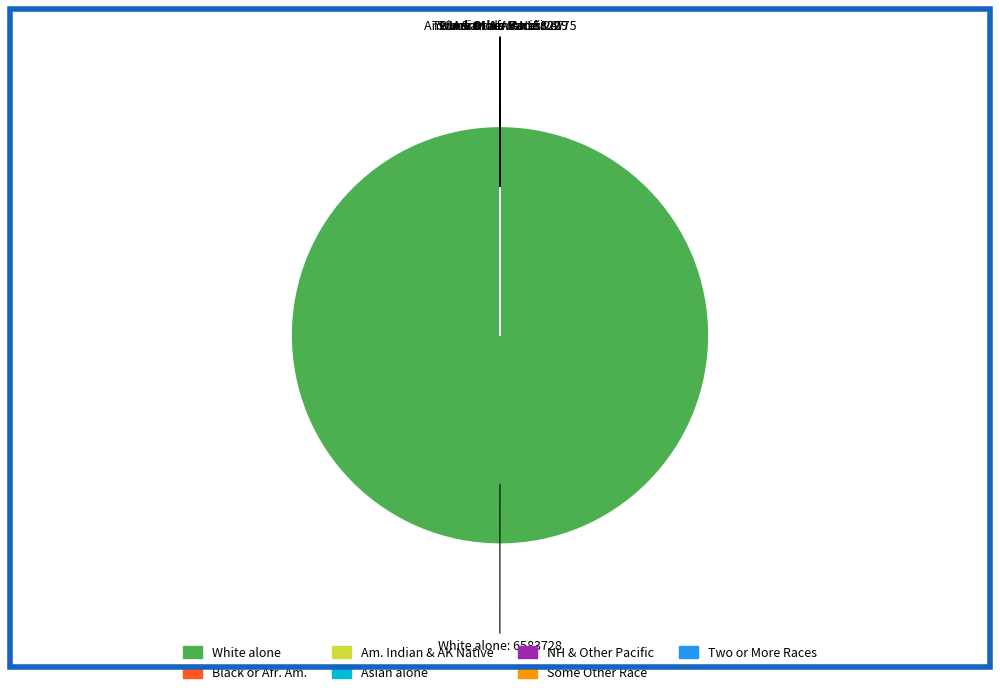

Is there a majority slice in this chart?

Yes